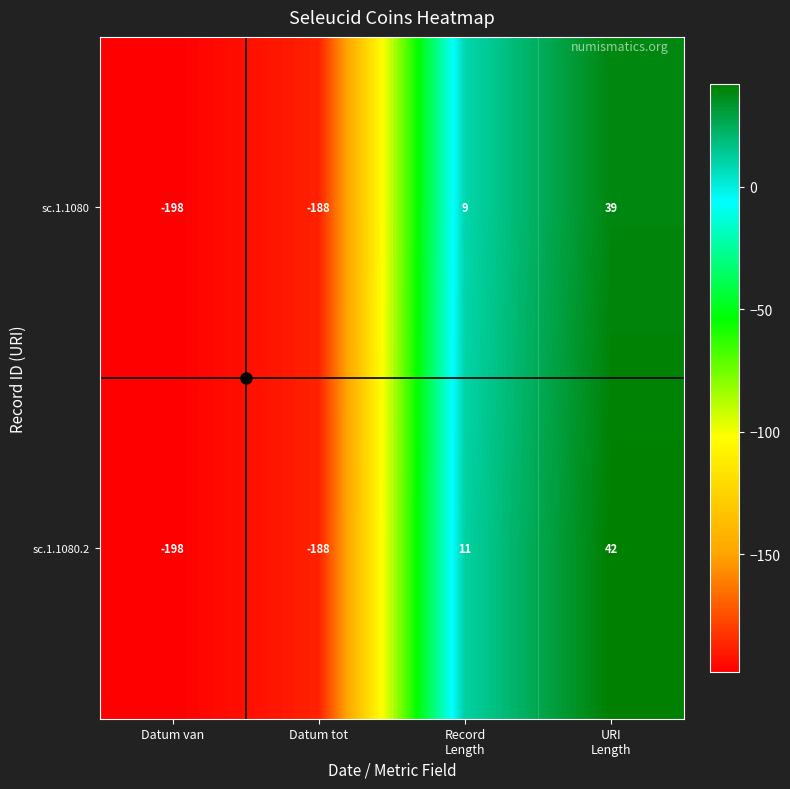

How many data points in sc.1.1080.2 are less than 11?

2